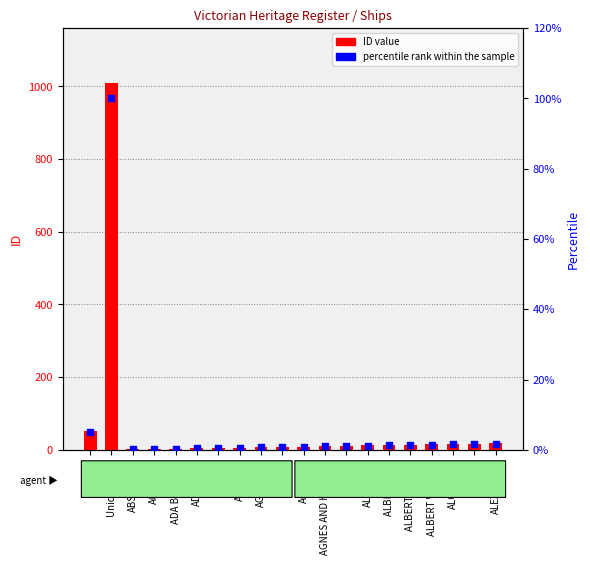

At how many categories does at least one series exceed 50?

2